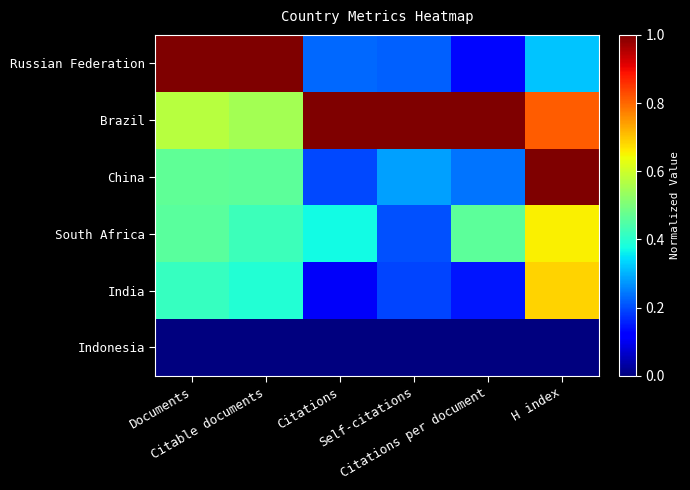

Reading right to left, what are all the values shown in this chart?

Russian Federation: H index=0.3	Citations per document=0.1	Self-citations=0.2	Citations=0.2	Citable documents=1.0	Documents=1.0
Brazil: H index=0.8	Citations per document=1.0	Self-citations=1.0	Citations=1.0	Citable documents=0.5	Documents=0.6
China: H index=1.0	Citations per document=0.2	Self-citations=0.3	Citations=0.2	Citable documents=0.5	Documents=0.5
South Africa: H index=0.7	Citations per document=0.5	Self-citations=0.2	Citations=0.4	Citable documents=0.4	Documents=0.5
India: H index=0.7	Citations per document=0.1	Self-citations=0.2	Citations=0.1	Citable documents=0.4	Documents=0.4
Indonesia: H index=0.0	Citations per document=0.0	Self-citations=0.0	Citations=0.0	Citable documents=0.0	Documents=0.0